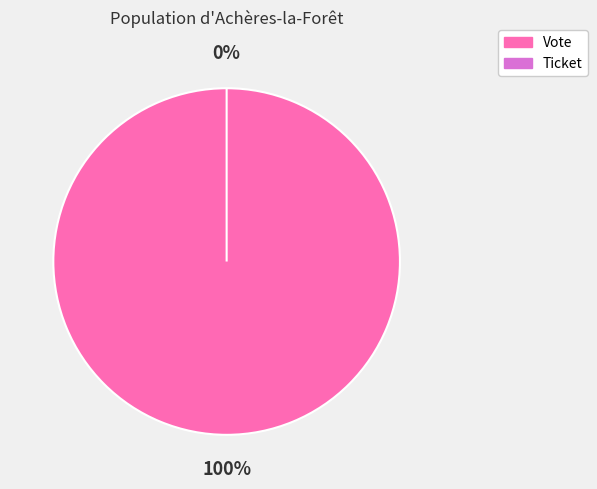

Count the number of slices in the pie.

2